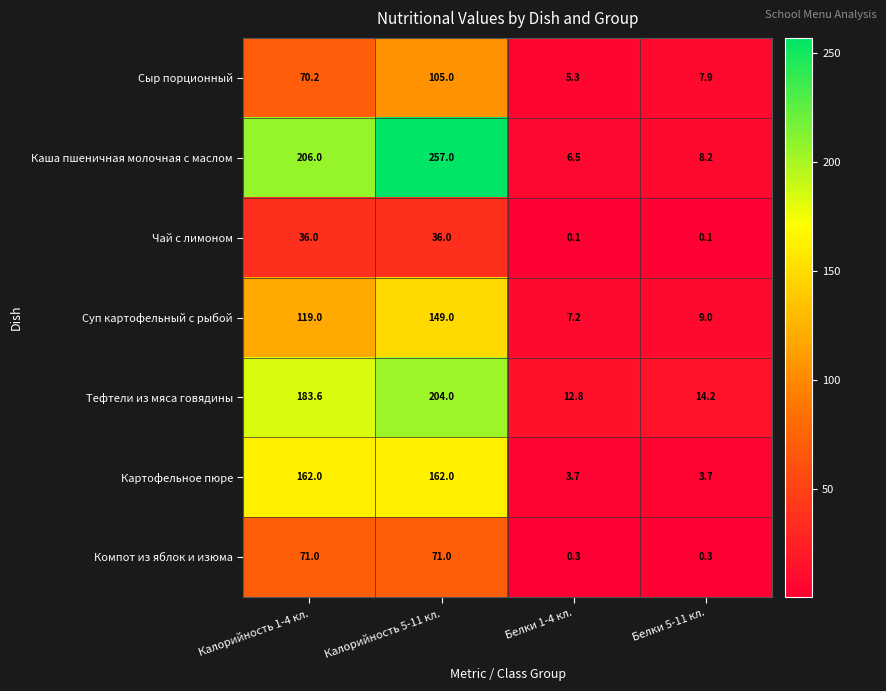

What is the sum of the Компот из яблок и изюма values at Белки 1-4 кл. and Калорийность 1-4 кл.?

71.3